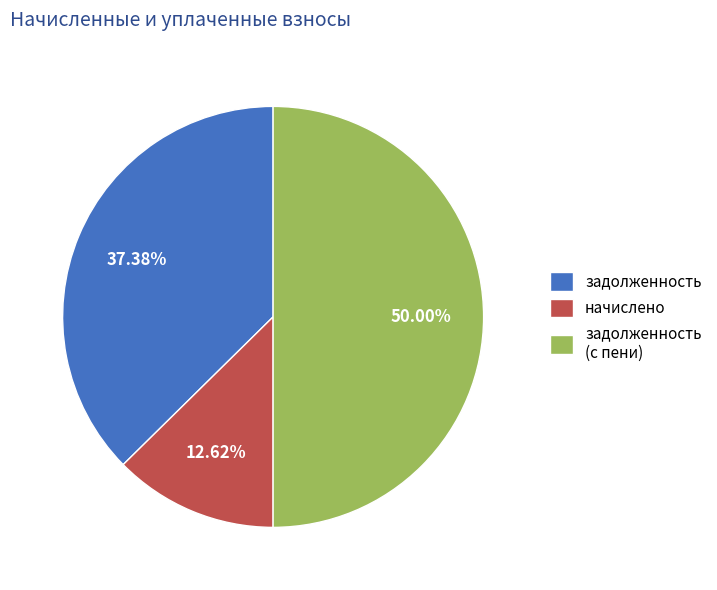

Do задолженность and задолженность (с пени) together represent more than half of the pie?

Yes